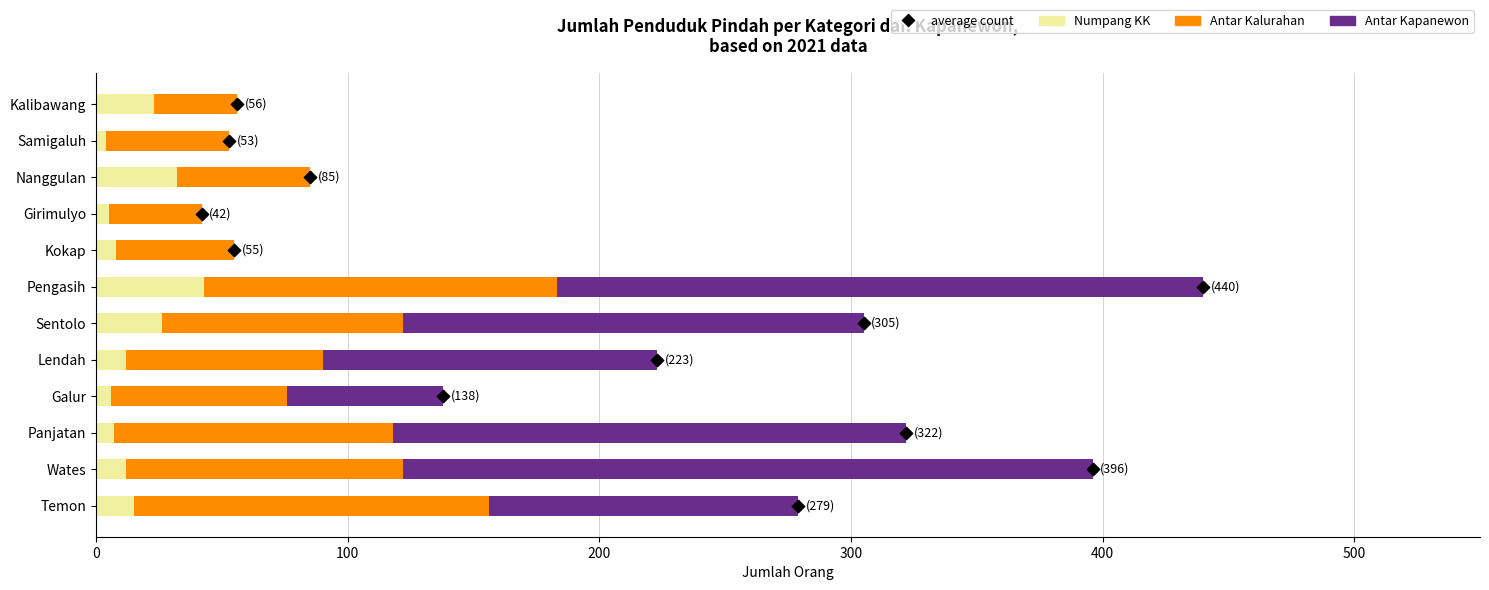

What are all the series names shown in the legend?

Numpang KK, Antar Kalurahan, Antar Kapanewon, average count